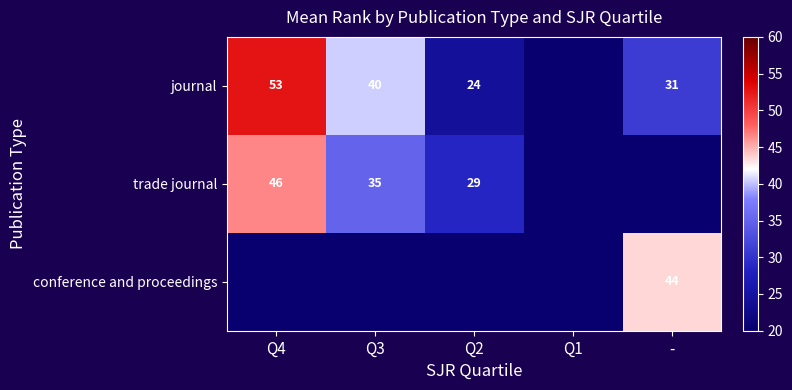

What is the sum of the journal values at Q2 and -?

55